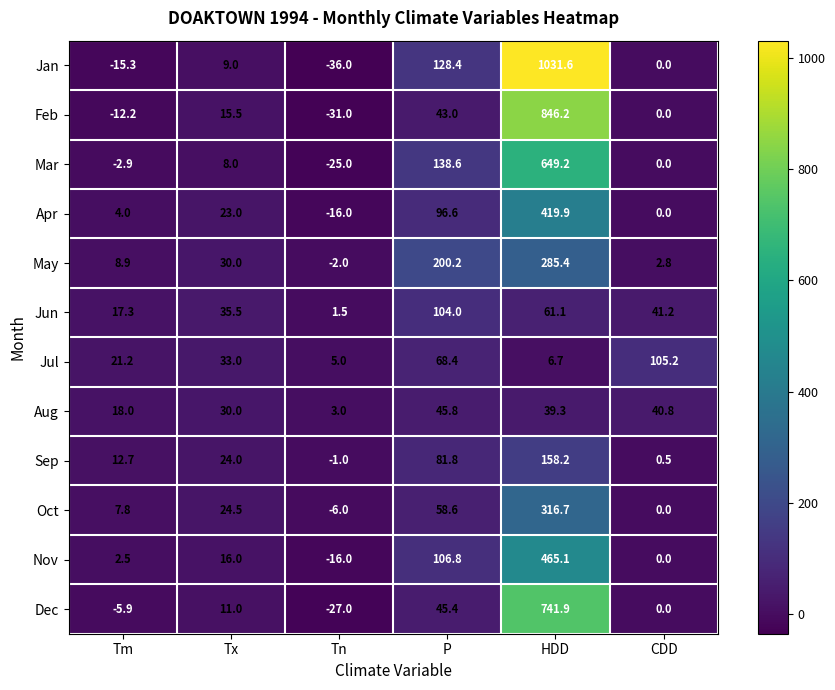

Which series has the largest range (max minus min)?

Jan